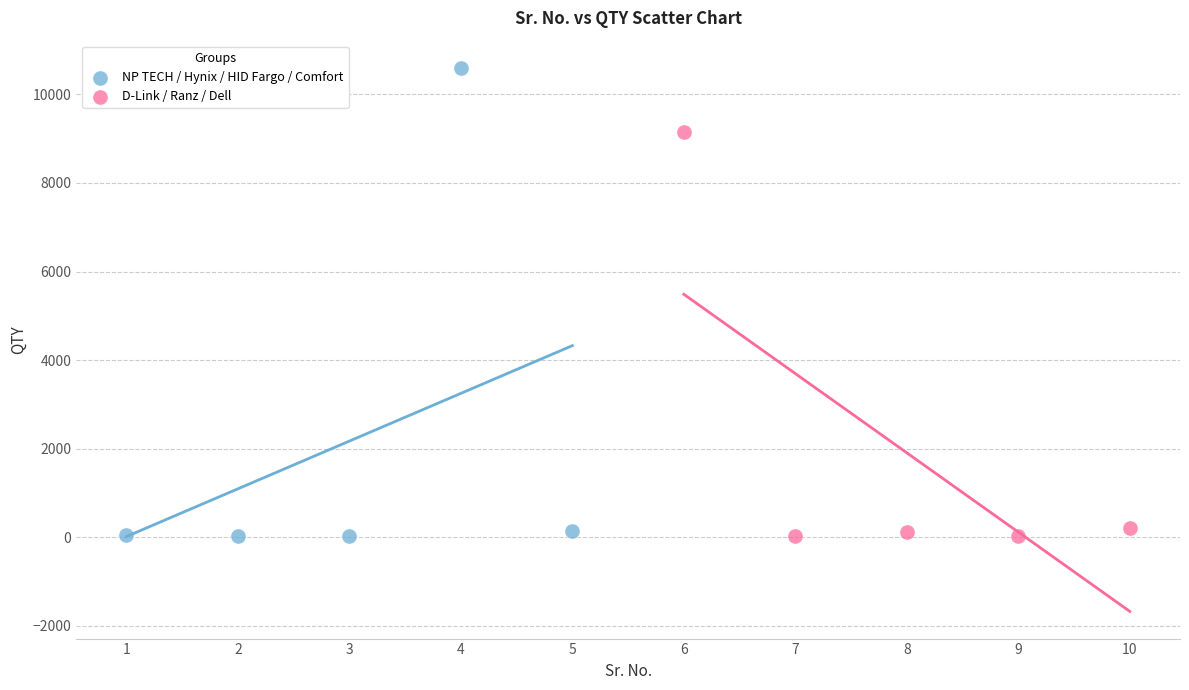

Which series has the largest Y range (max minus min)?

NP TECH / Hynix / HID Fargo / Comfort